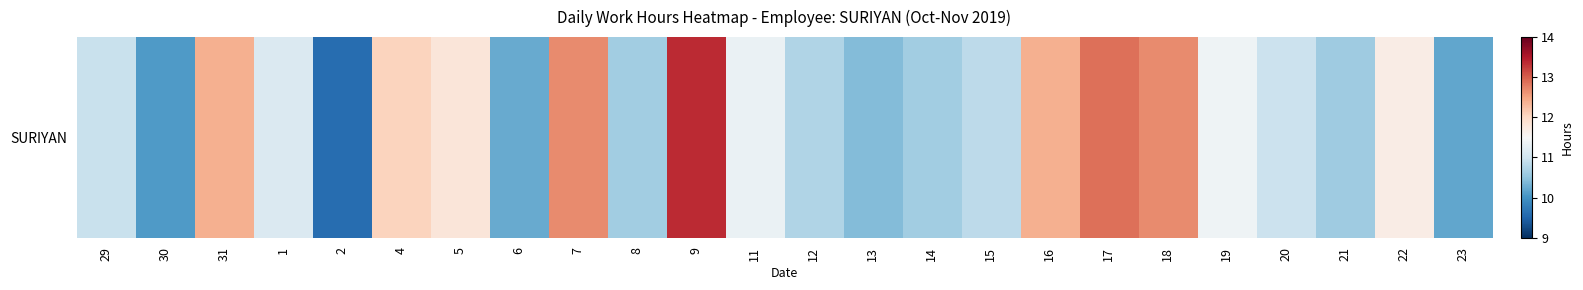

Where does the data first go above 11?

31